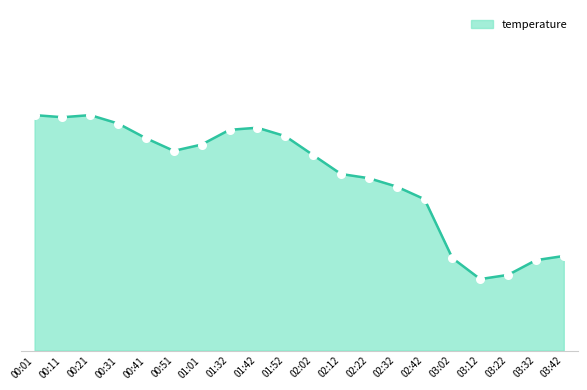

What is the label of the 17th point from the right?

00:31